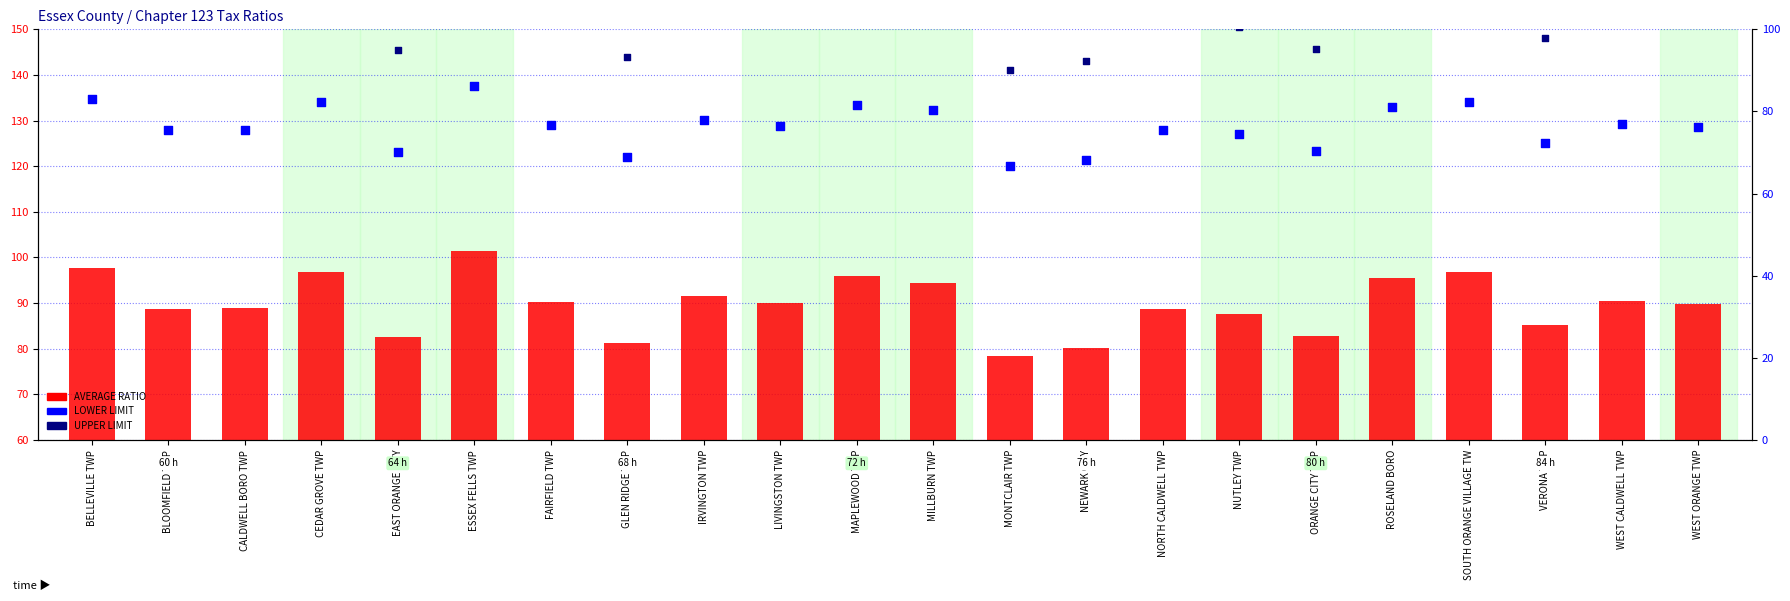

What is the total value across all series at ROSELAND BORO?

286.6